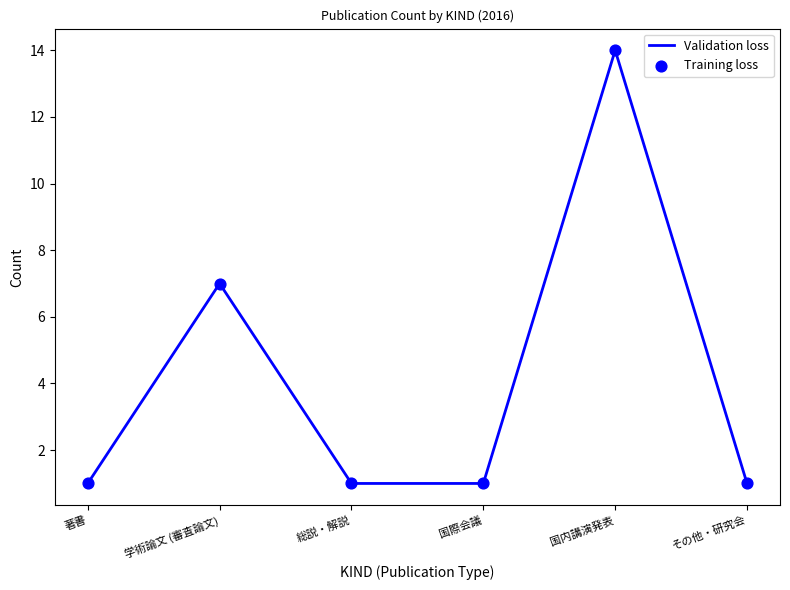

What is the change in value from 国際会議 to 国内講演発表?

+13